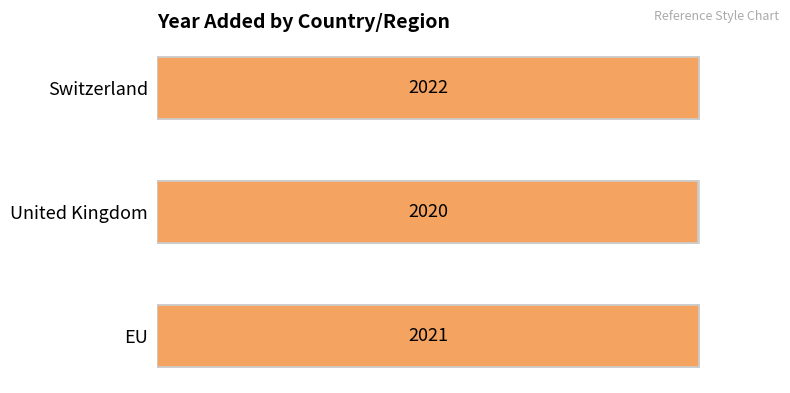

Does the chart contain stacked bars?

No